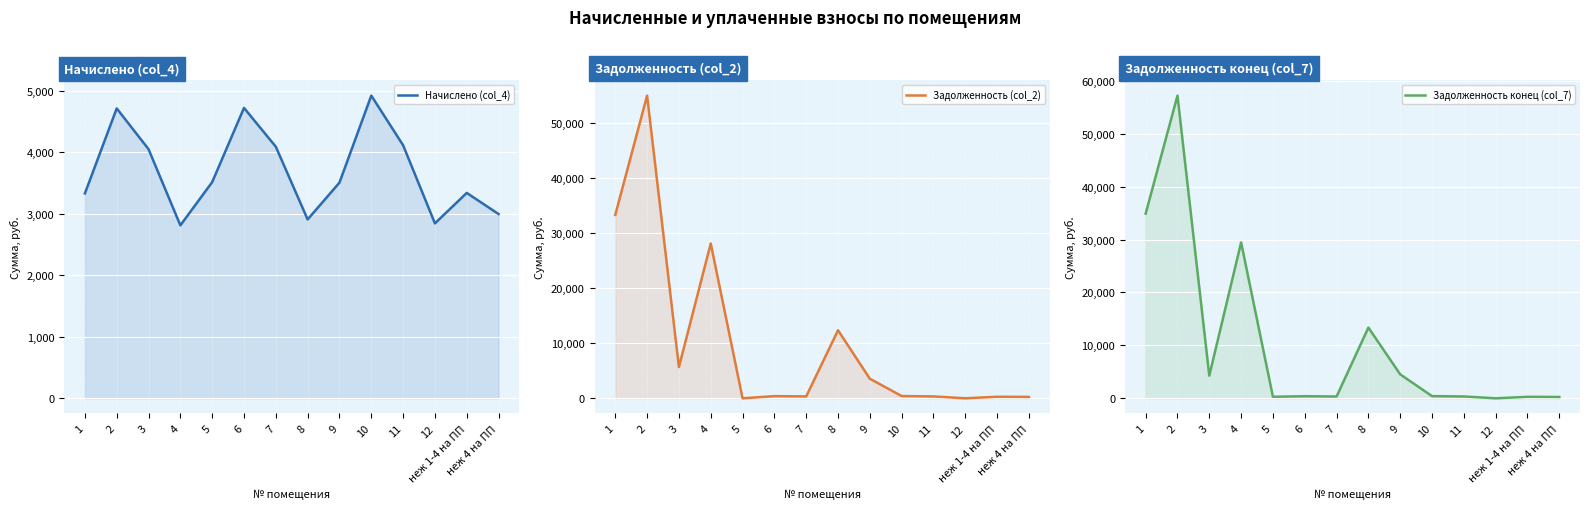

What is the spread (max minus min) of values at неж 1-4 на ПП?

3062.3